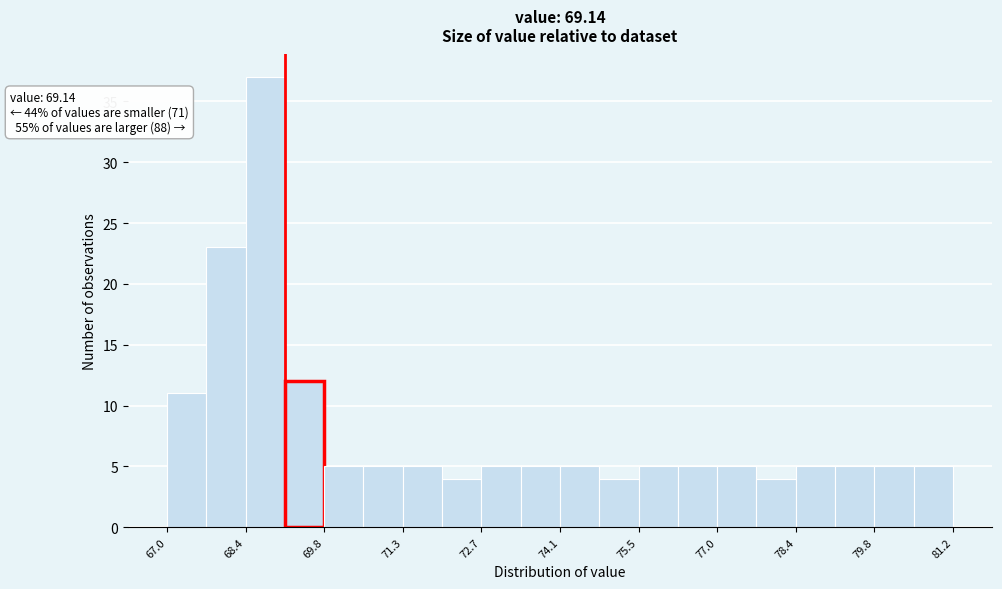

Read against the x-axis, roughly where is the centre of the tallest bar?

68.8